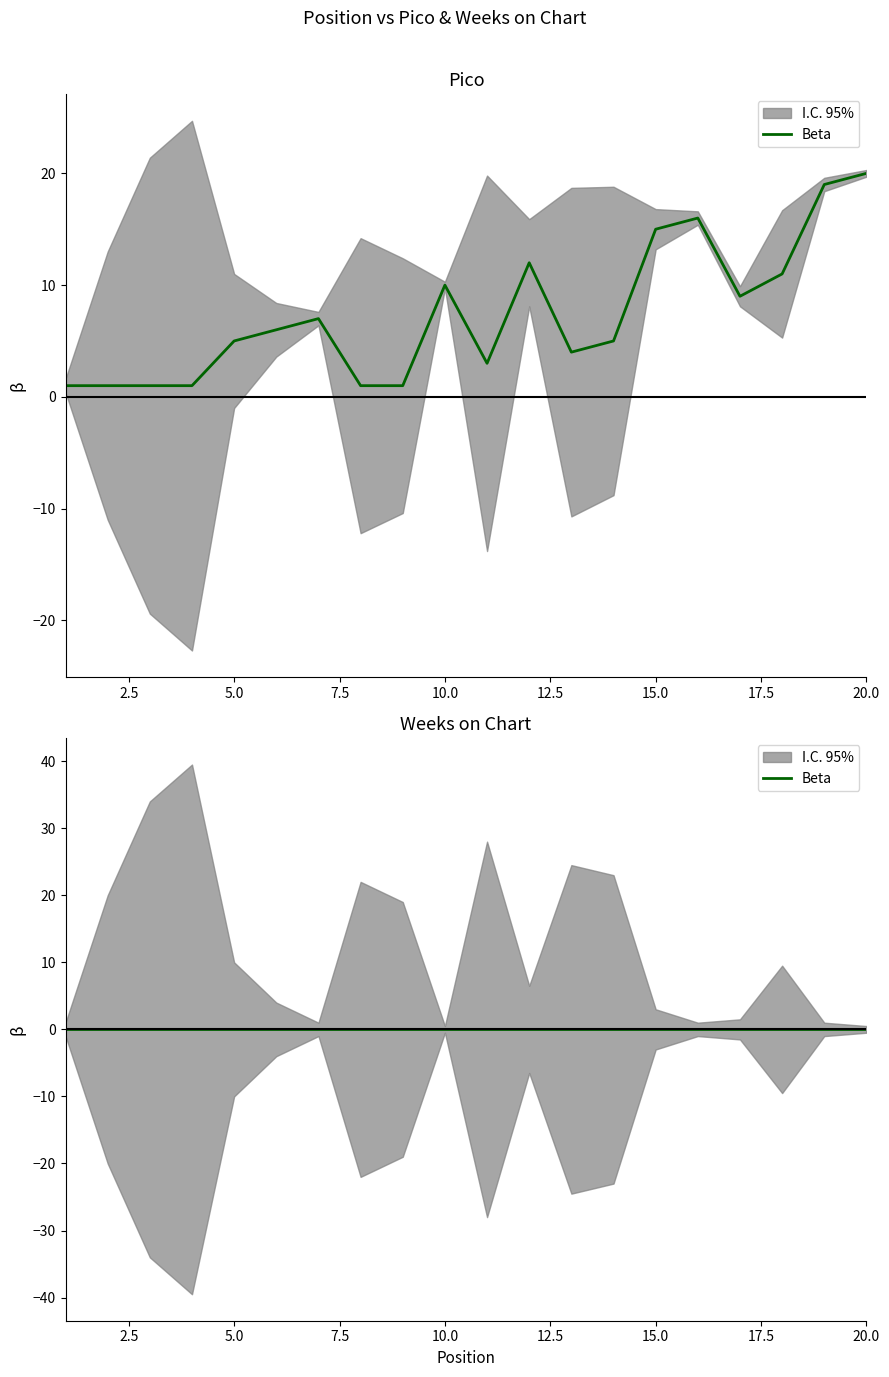

What is the difference between the values at 17 and 13?

5